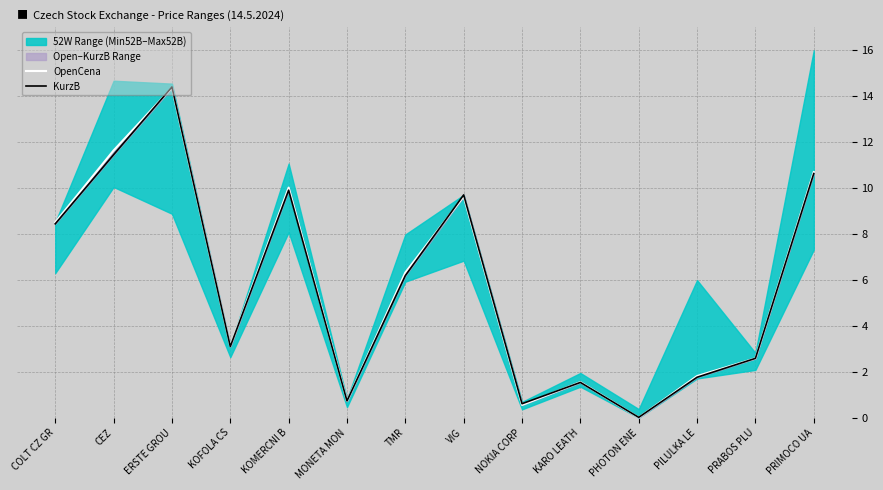

Is it true that KurzB equals 2.6 at PRABOS PLU?

True